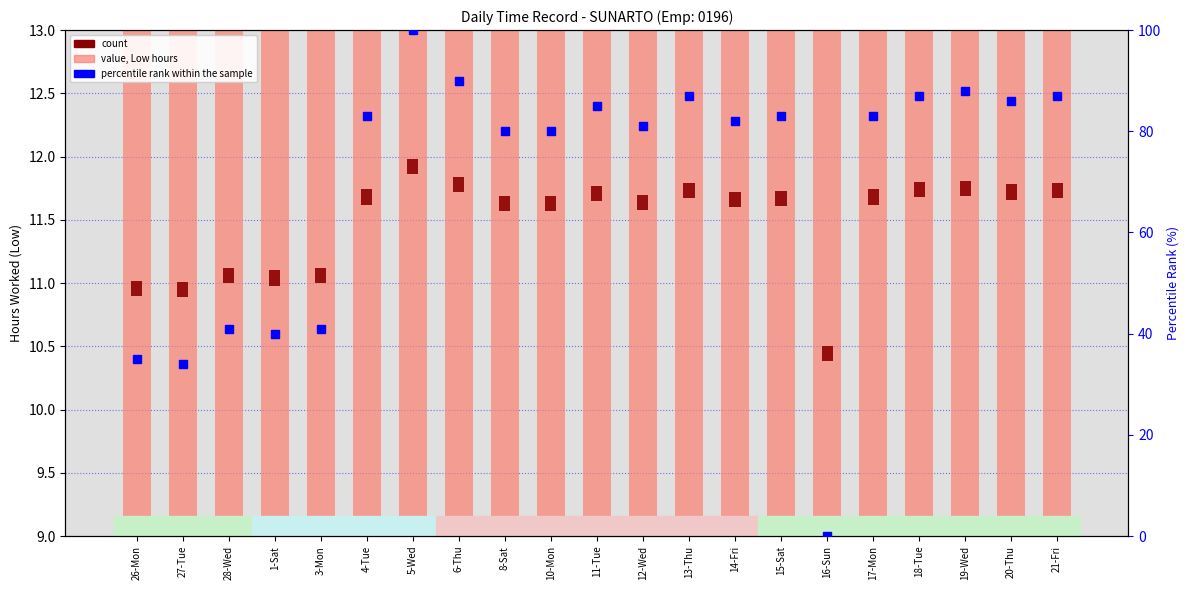

Which series has the largest total across all categories?

percentile rank within the sample